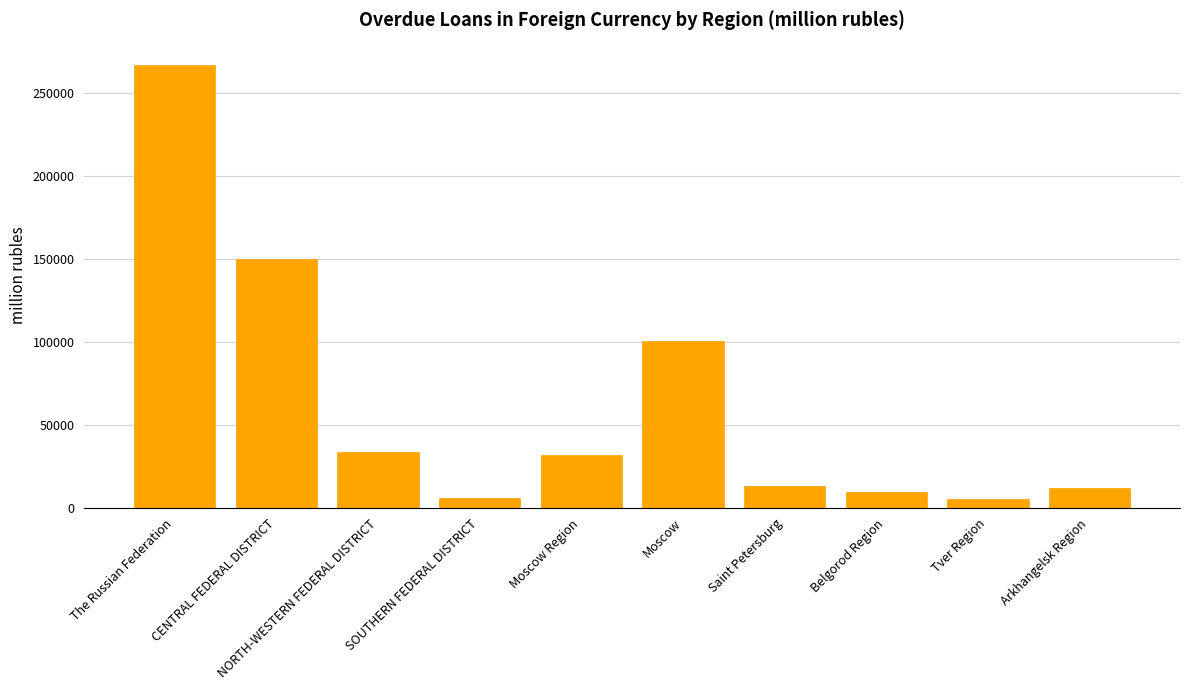

Is it true that the value at Moscow is 100601?

True